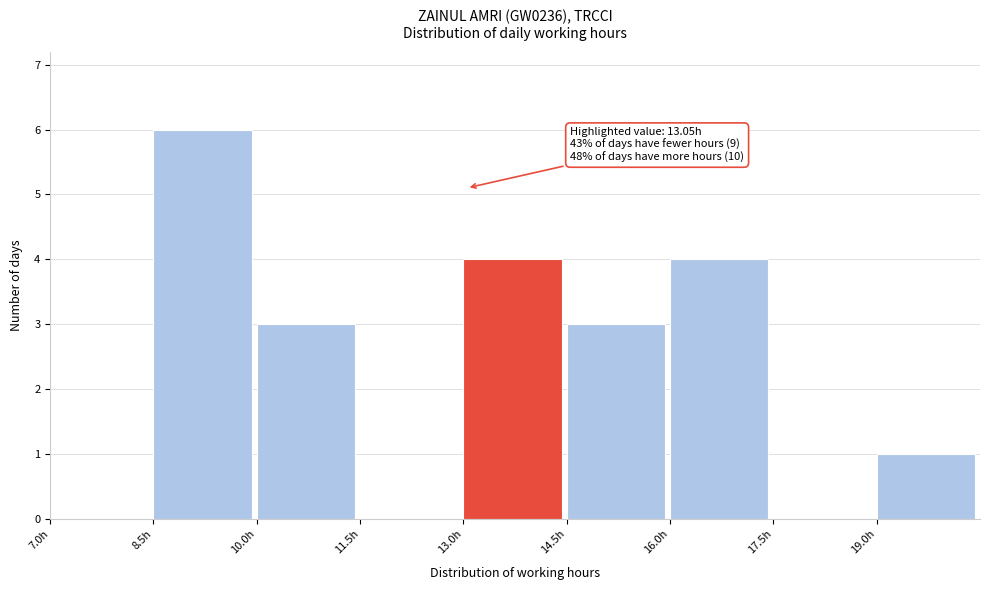

Which range on the x-axis has the tallest bar?

8.5 to 10.0